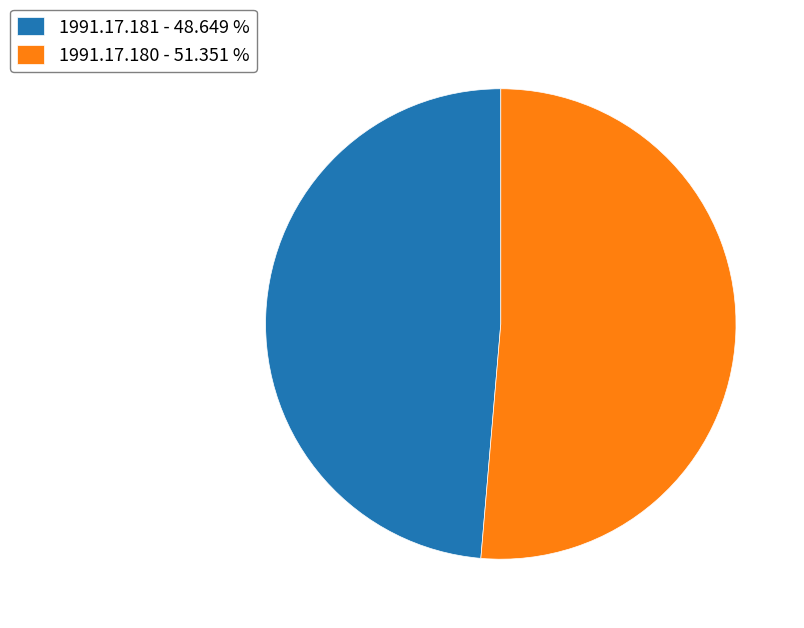

What is the largest slice in the pie chart?

1991.17.180